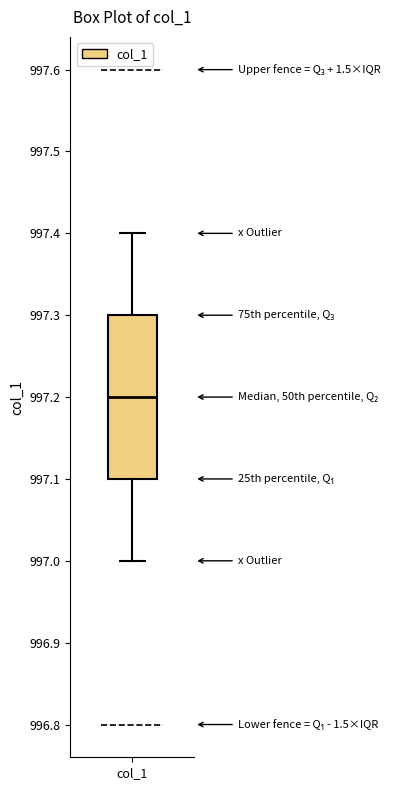

Transcribe this box plot: give where the median line is, the range the box spans, and where the two whiskers end, as read against the y-axis. The values are not printed on the chart, so give them approximately, as read against the axis.

median 997.2, box 997.1 to 997.3, whiskers 997.0 to 997.4